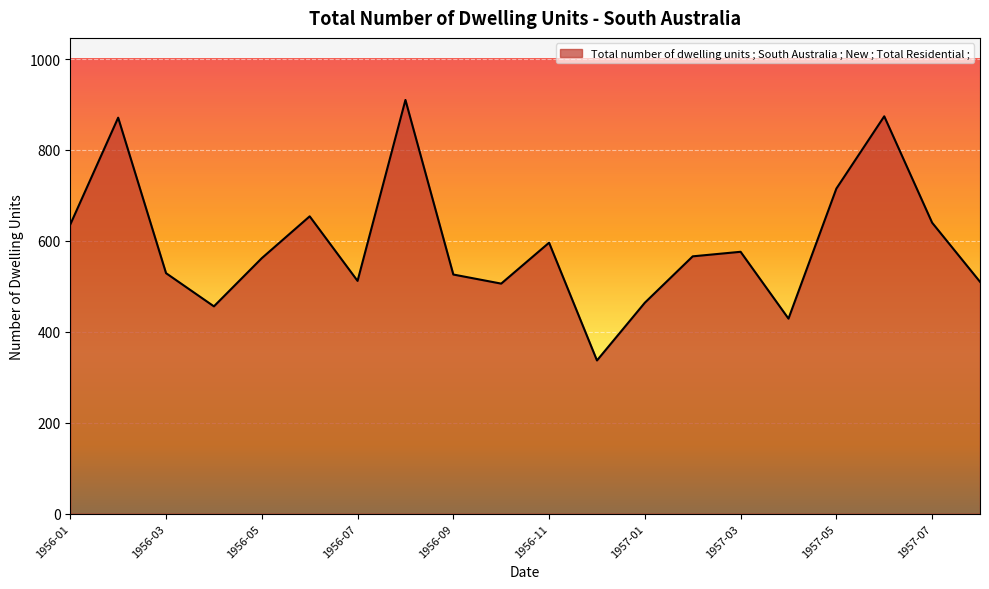

What is the difference between the maximum and minimum values?

573